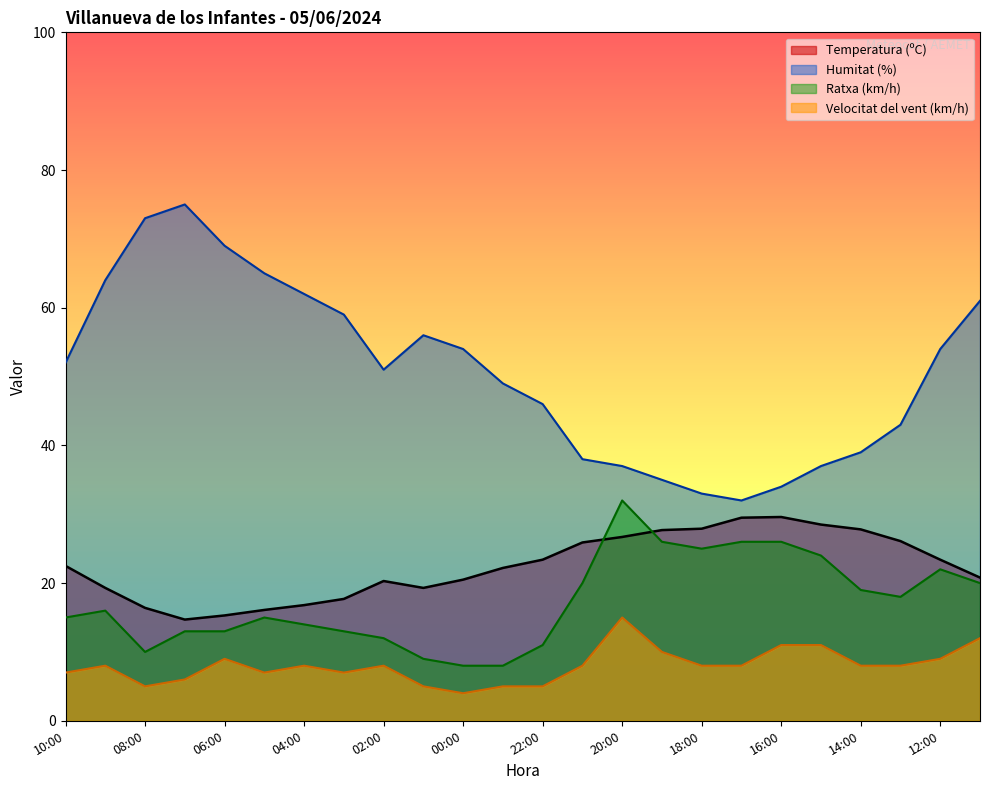

True or false: Velocitat del vent (km/h) has a value of 12.0 at 11:00.

True